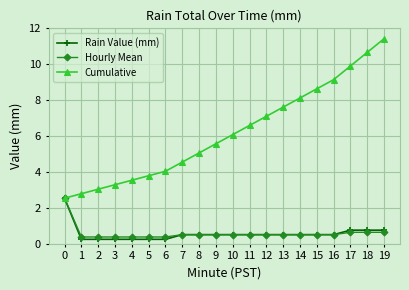

What is the value of the Cumulative point at the 9th from the left?

5.1